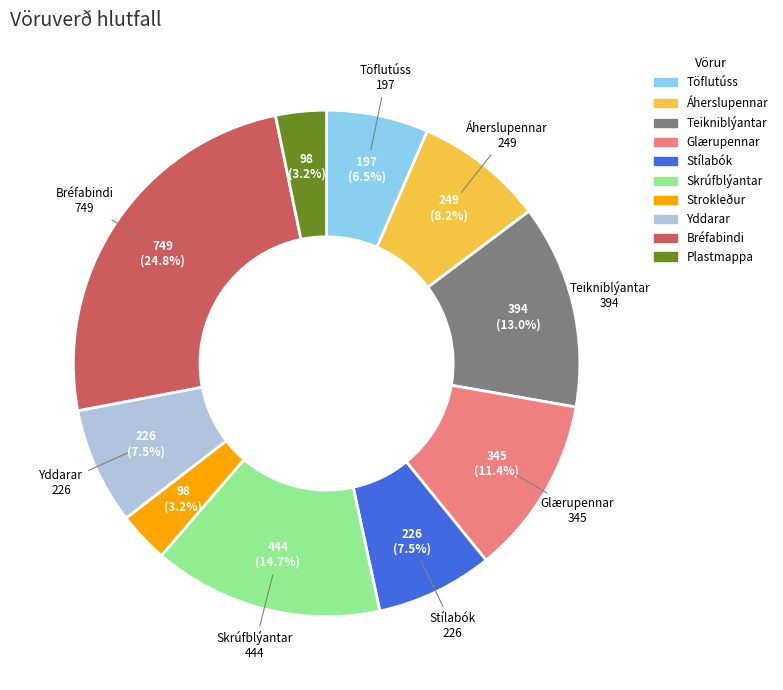

Is the sum of Glærupennar and Áherslupennar greater than half?

No